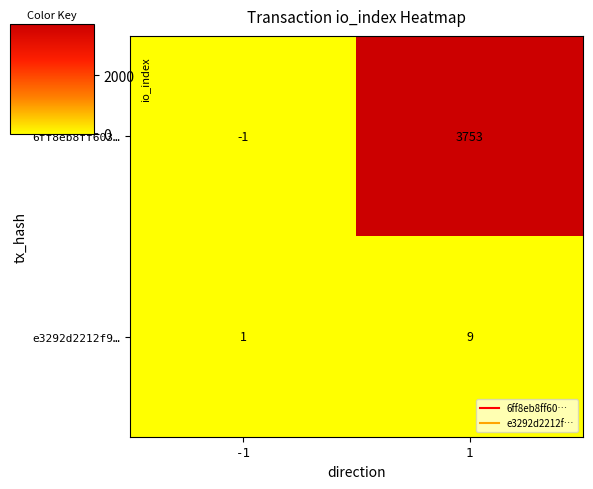

Which label corresponds to the smallest value in the chart?

-1